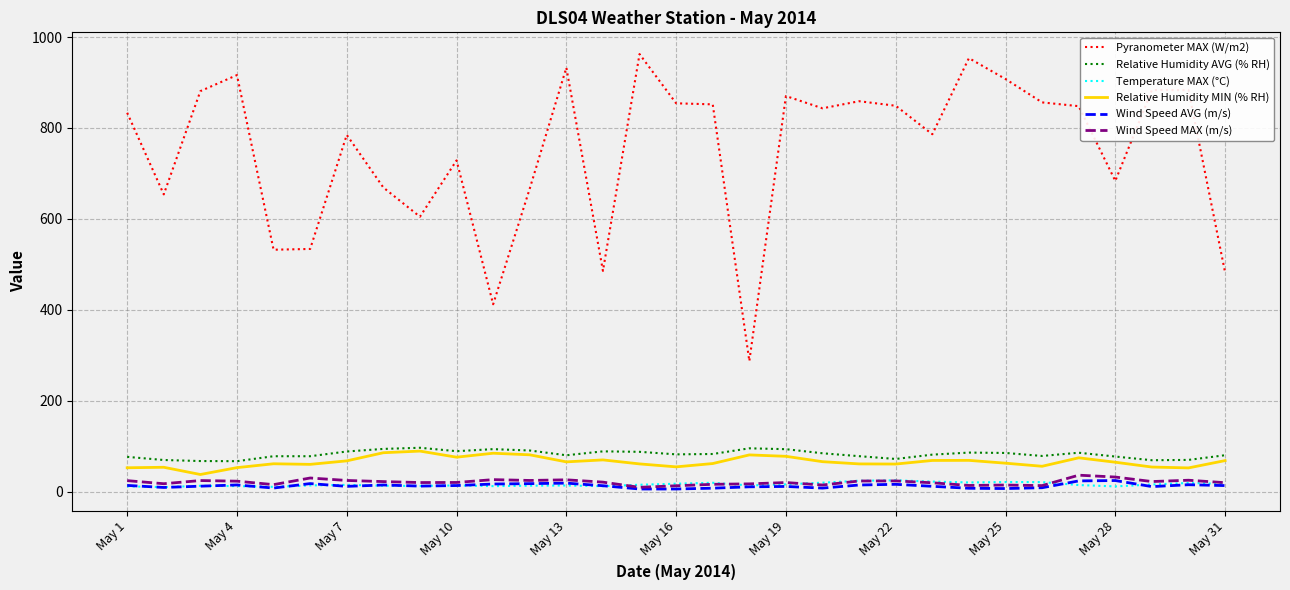

Which series has the widest spread of values?

Pyranometer MAX (W/m2)